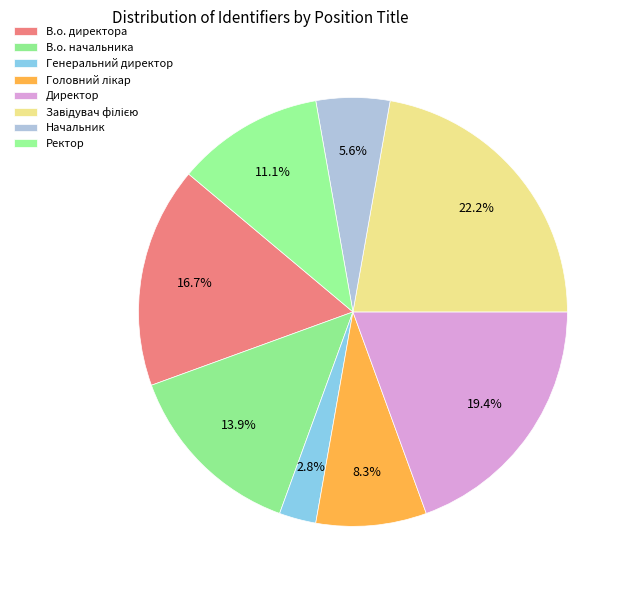

Count the number of slices in the pie.

8